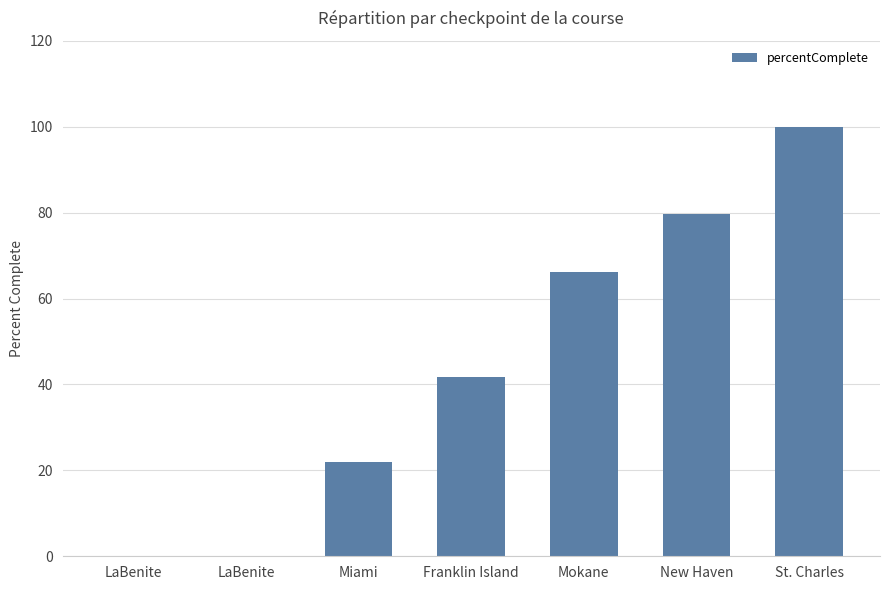

What is the change in value from New Haven to St. Charles?

+20.3